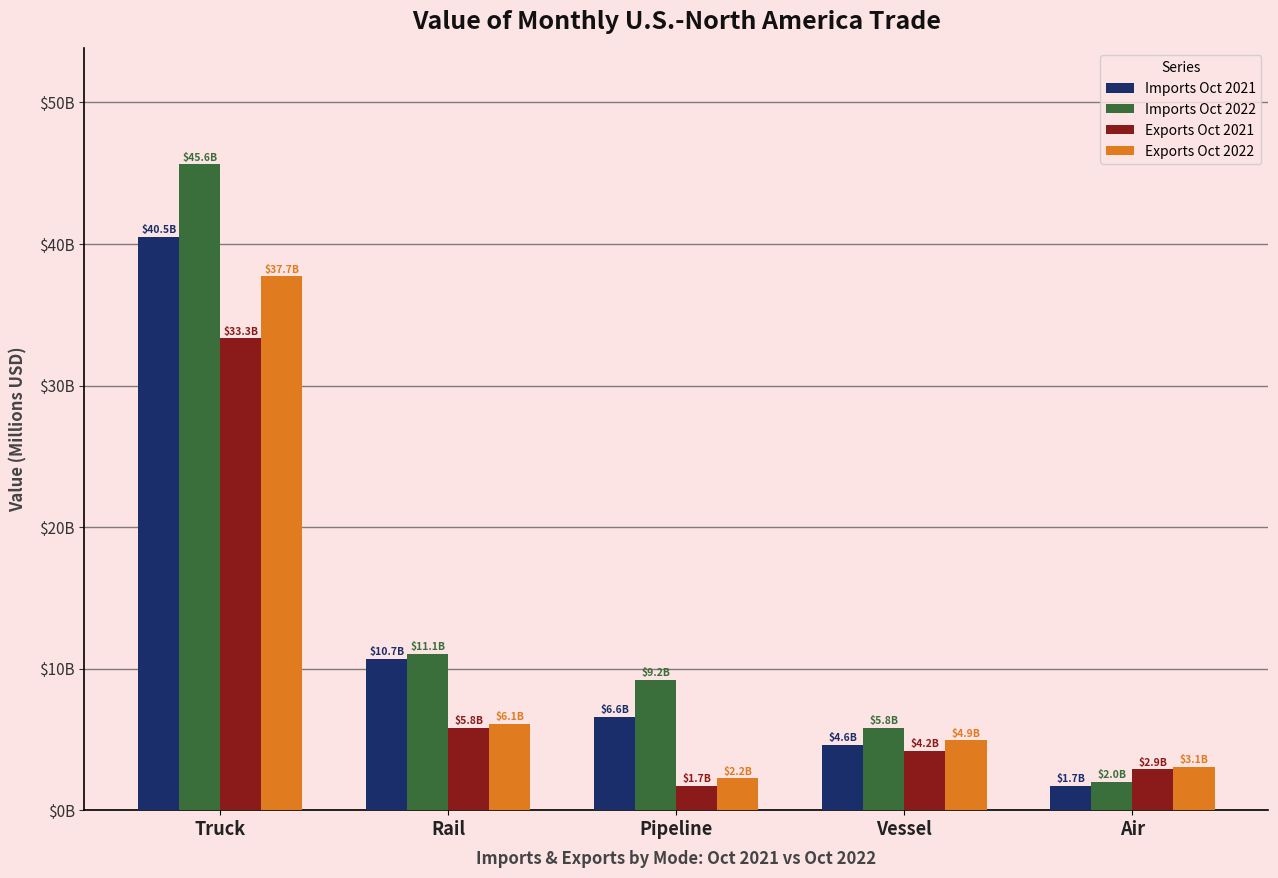

Rank the series by their average value, from highest to lowest.

Imports Oct 2022, Imports Oct 2021, Exports Oct 2022, Exports Oct 2021